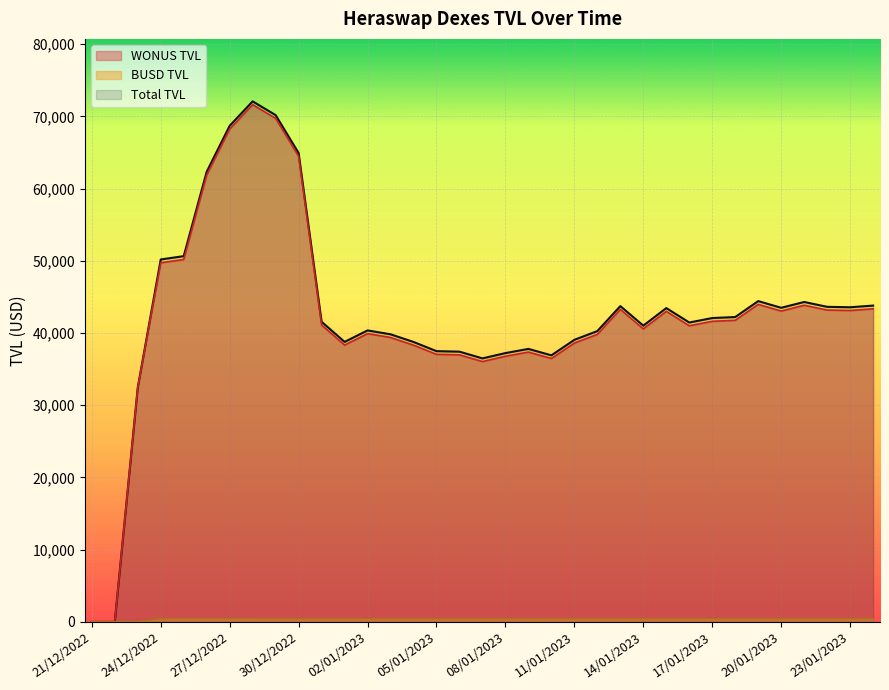

At which label does Total TVL reach its minimum?

22/12/2022